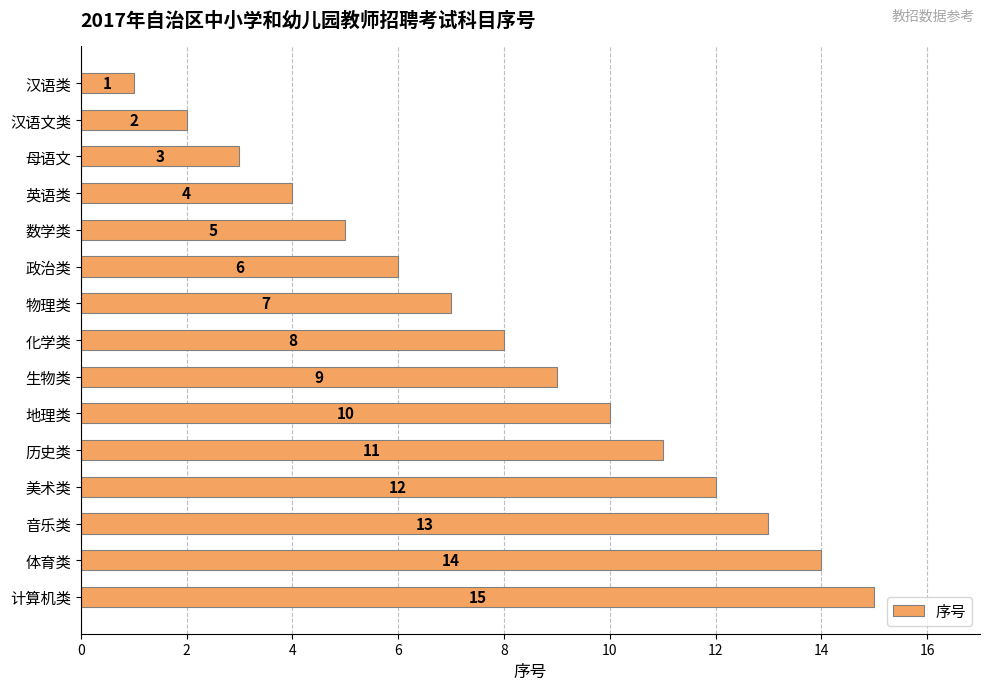

What is the difference between the maximum and minimum values?

14